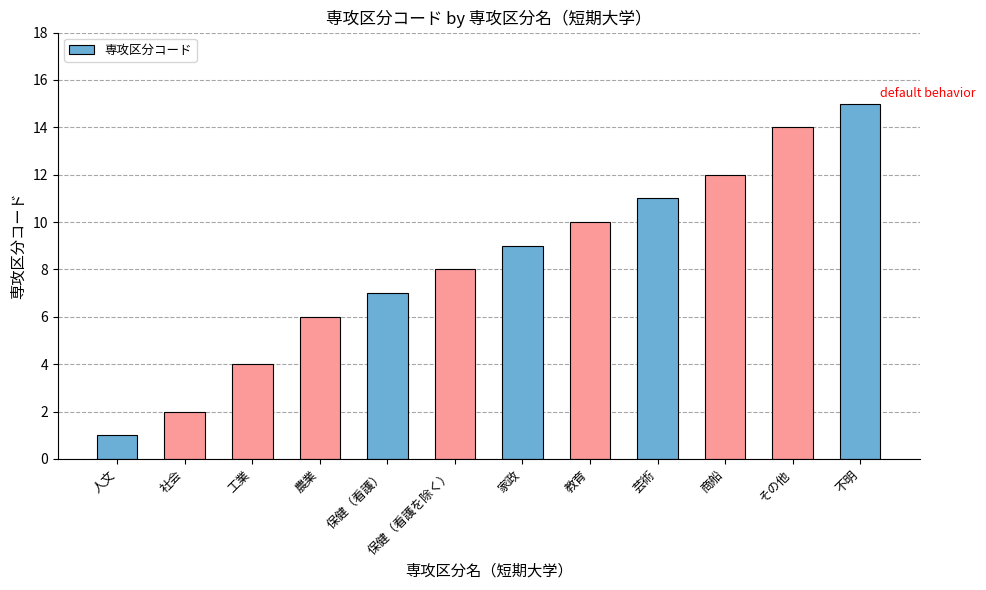

What is the smallest value displayed?

1